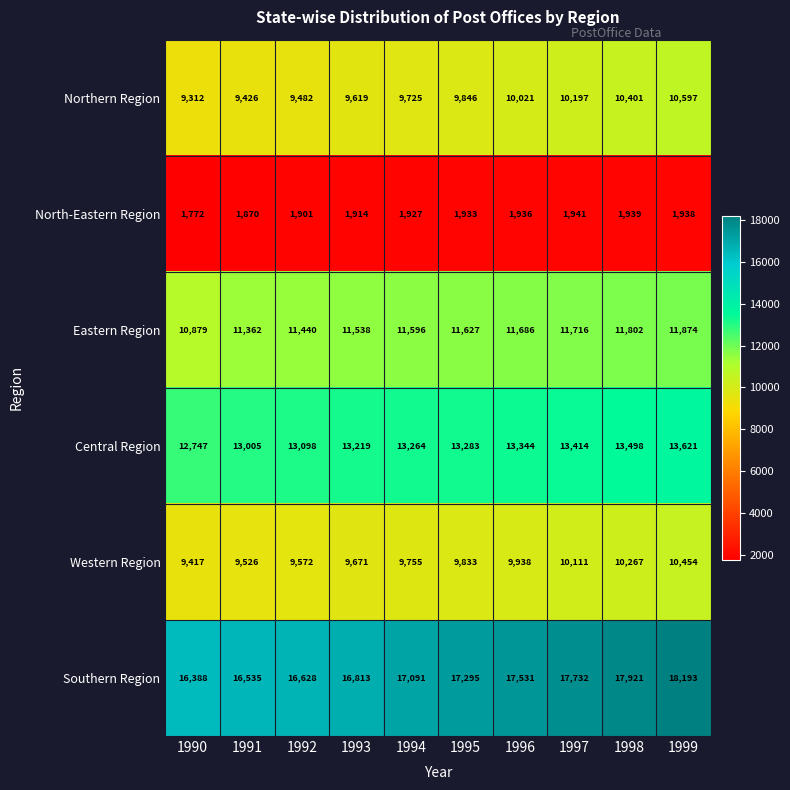

What is the difference between the highest and lowest values at 1992?

14727